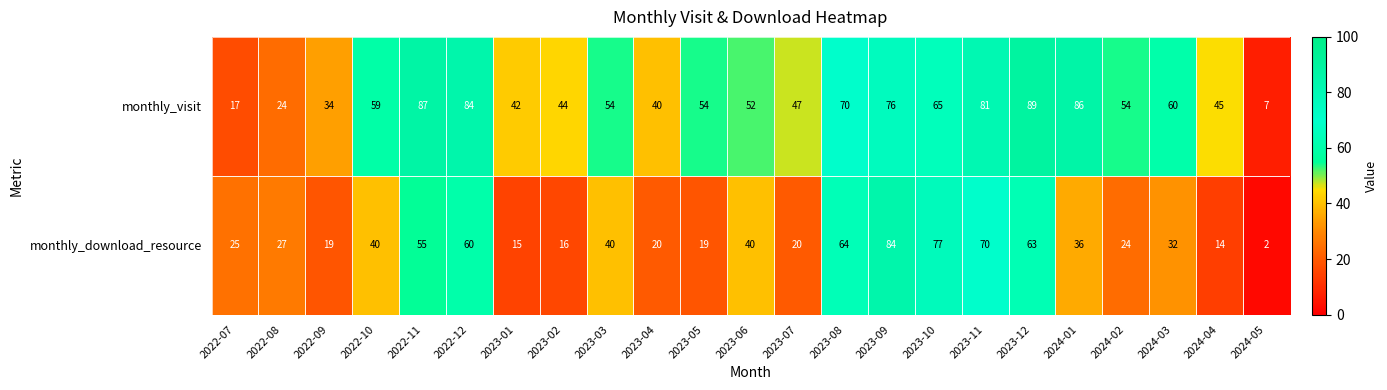

At which label is monthly_visit closest to 48?

2023-07